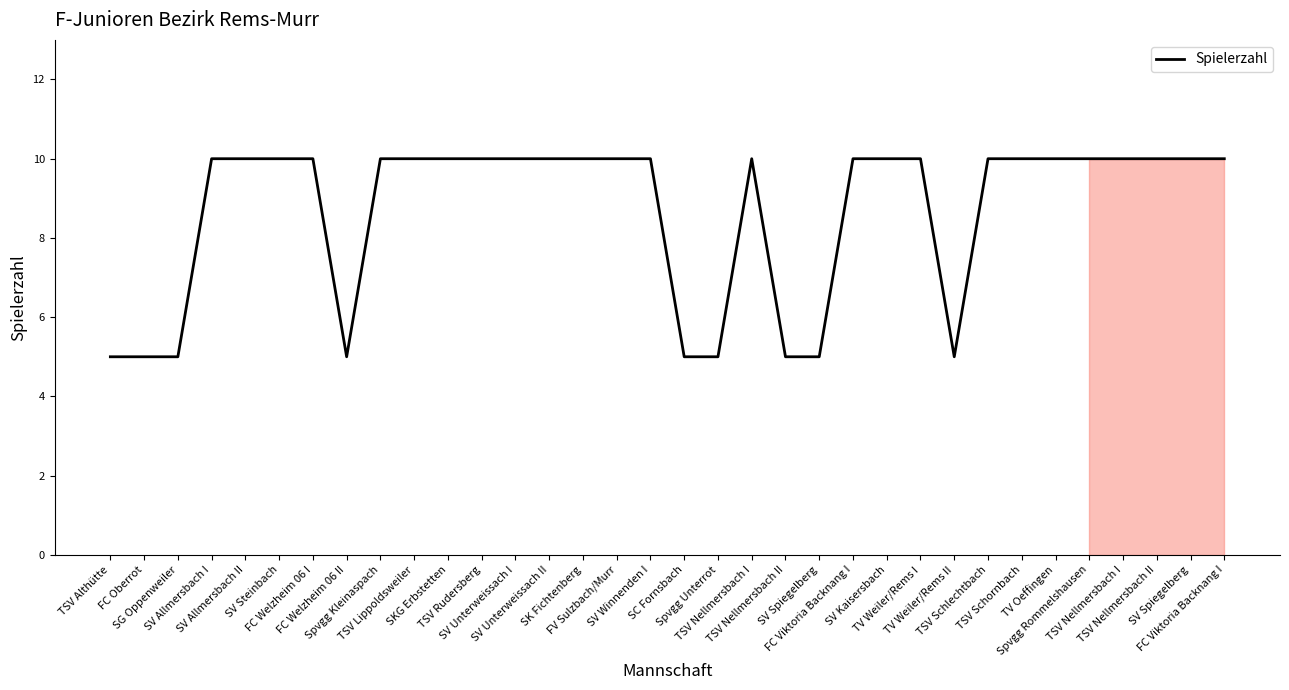

Which category has the highest value across all series?

SV Allmersbach I